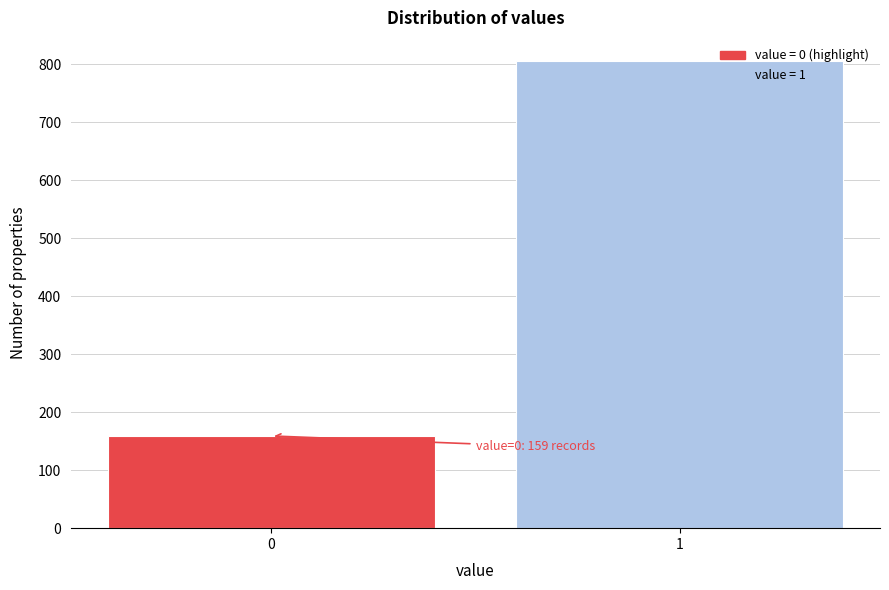

Reading right to left, list all the values displayed in this chart.

805	159